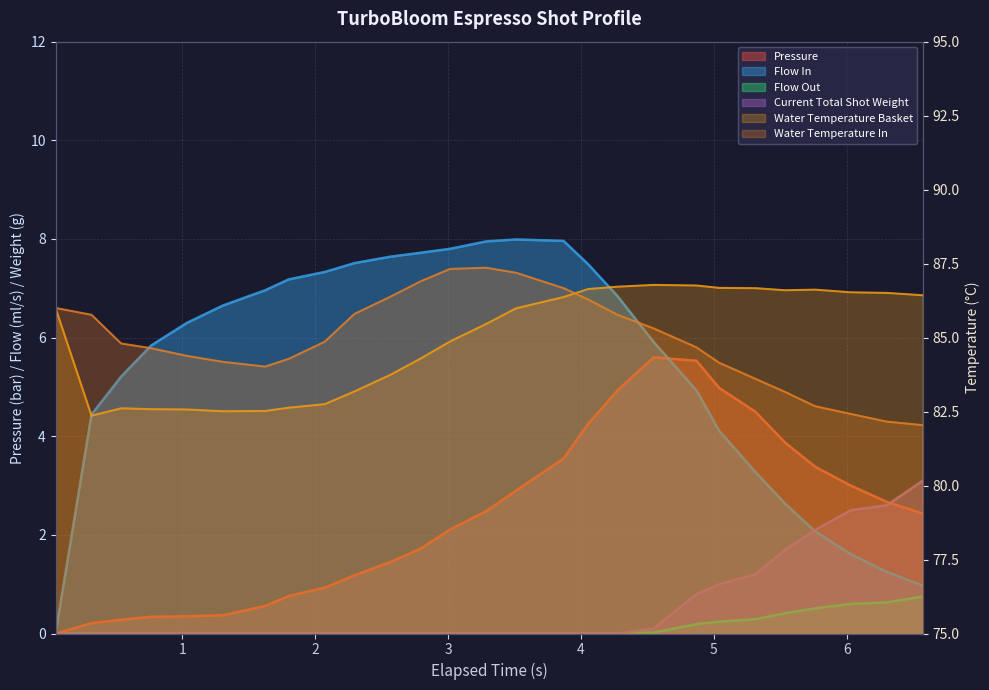

Is it true that flow_out equals 0.0 at 1.305?

True